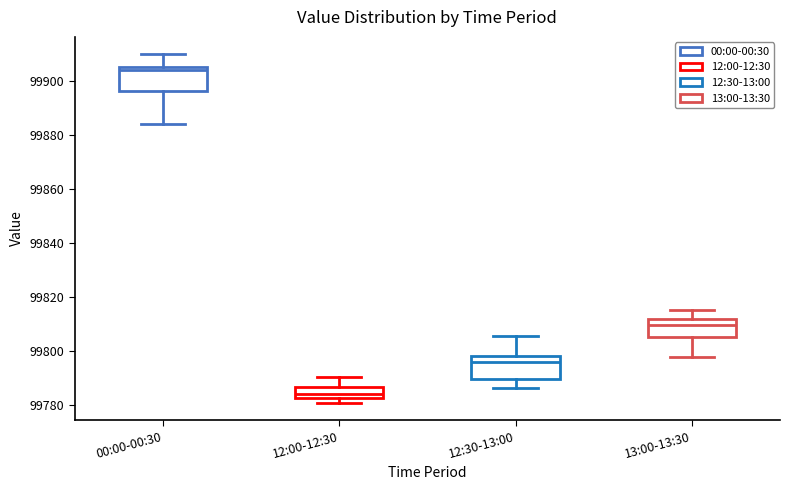

Which box's median line is the lowest?

12:00-12:30